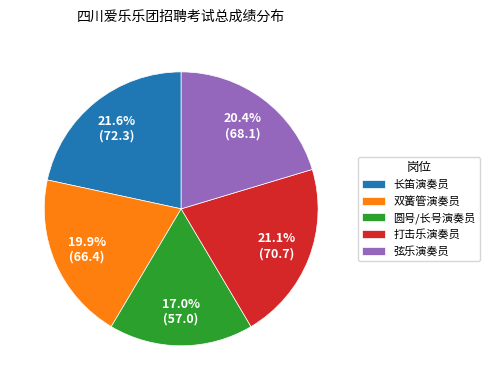

Does 长笛演奏员 account for over 50% of the chart?

No